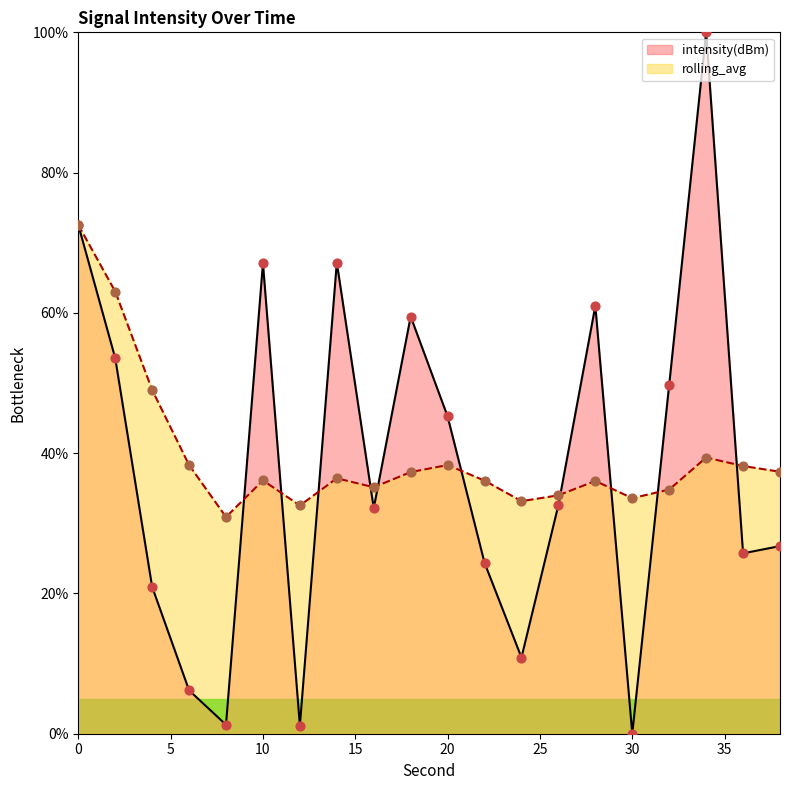

Which series has the widest spread of Y values?

intensity(dBm)